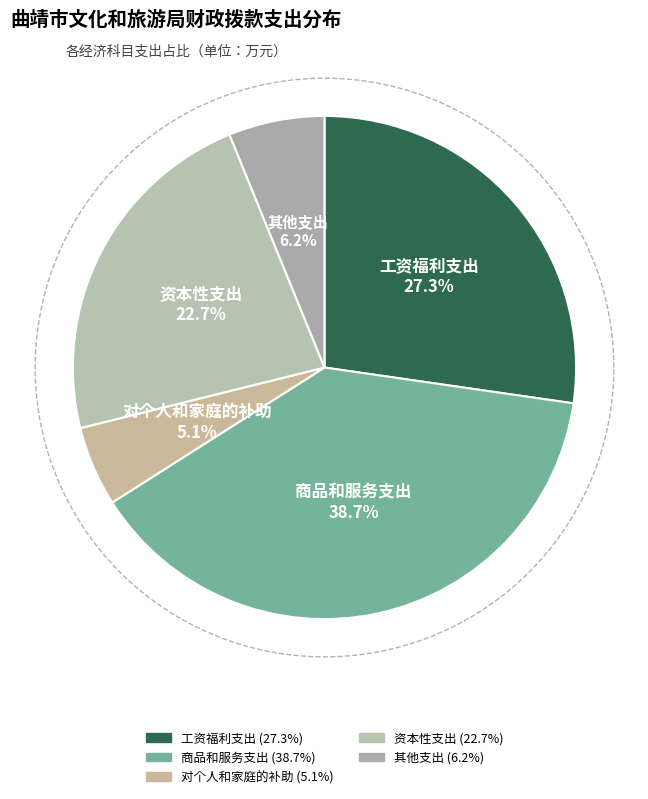

What is the total percentage of 商品和服务支出 and 其他支出?

44.9%